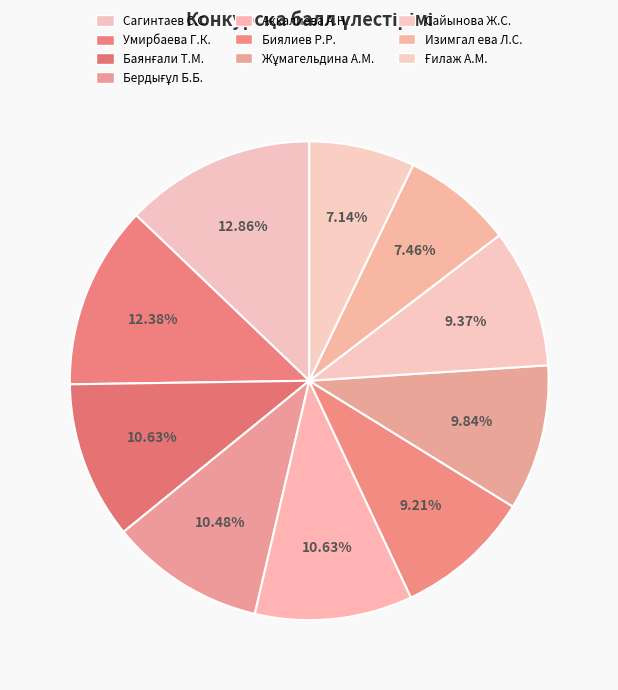

What portion of the pie excludes Бердығұл Б.Б.?

89.5%